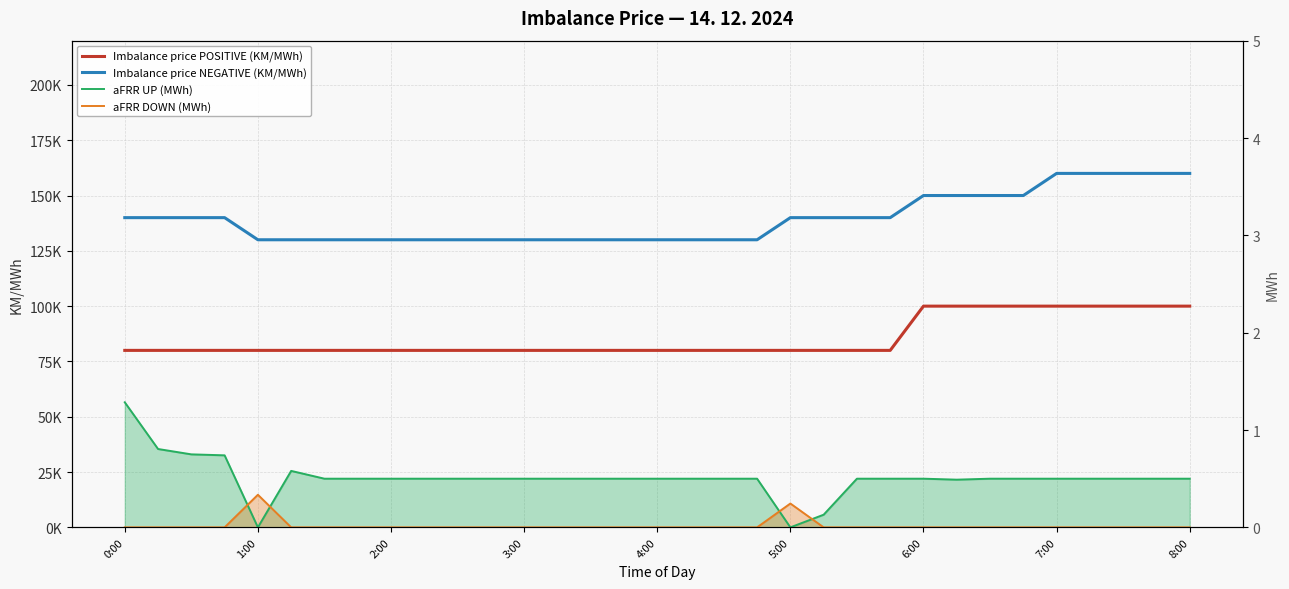

How many values in the aFRR DOWN (MWh) series exceed 0?

2